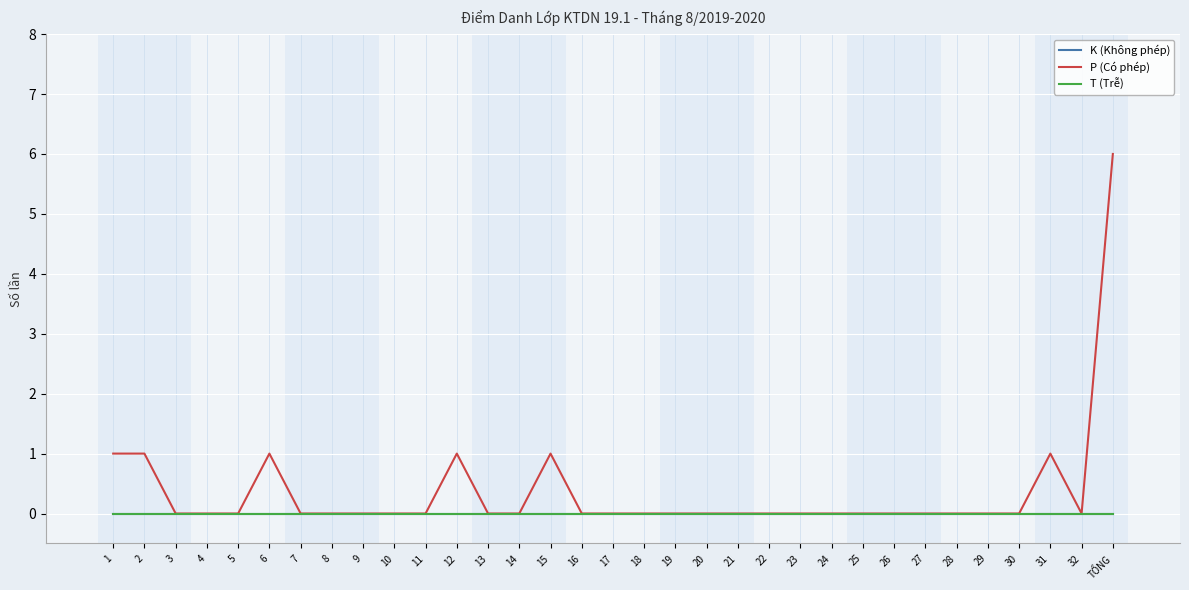

Does the chart display data point markers on the line(s)?

No